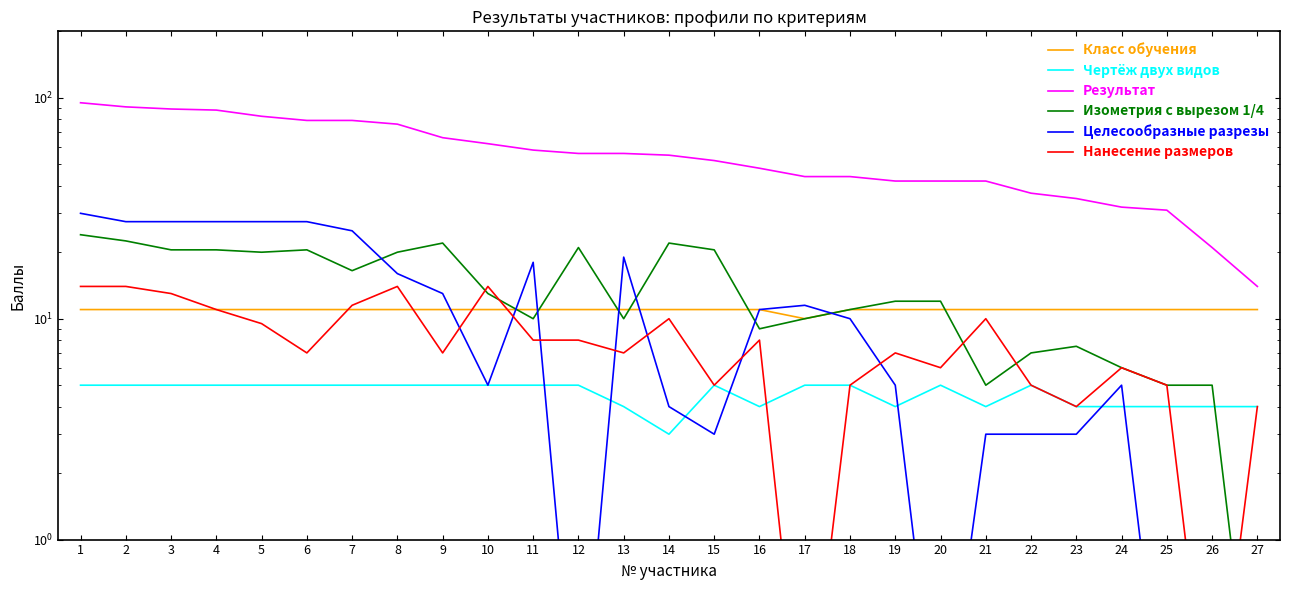

Reading left to right, list all the values displayed in this chart.

Класс обучения: 1=11.0	2=11.0	3=11.0	4=11.0	5=11.0	6=11.0	7=11.0	8=11.0	9=11.0	10=11.0	11=11.0	12=11.0	13=11.0	14=11.0	15=11.0	16=11.0	17=10.0	18=11.0	19=11.0	20=11.0	21=11.0	22=11.0	23=11.0	24=11.0	25=11.0	26=11.0	27=11.0
Чертёж двух видов: 1=5.0	2=5.0	3=5.0	4=5.0	5=5.0	6=5.0	7=5.0	8=5.0	9=5.0	10=5.0	11=5.0	12=5.0	13=4.0	14=3.0	15=5.0	16=4.0	17=5.0	18=5.0	19=4.0	20=5.0	21=4.0	22=5.0	23=4.0	24=4.0	25=4.0	26=4.0	27=4.0
Результат: 1=95.0	2=91.0	3=89.0	4=88.0	5=82.5	6=79.0	7=79.0	8=76.0	9=66.0	10=62.0	11=58.0	12=56.0	13=56.0	14=55.0	15=52.0	16=48.0	17=44.0	18=44.0	19=42.0	20=42.0	21=42.0	22=37.0	23=35.0	24=32.0	25=31.0	26=21.0	27=14.0
Изометрия с вырезом 1/4: 1=24.0	2=22.5	3=20.5	4=20.5	5=20.0	6=20.5	7=16.5	8=20.0	9=22.0	10=13.0	11=10.0	12=21.0	13=10.0	14=22.0	15=20.5	16=9.0	17=10.0	18=11.0	19=12.0	20=12.0	21=5.0	22=7.0	23=7.5	24=6.0	25=5.0	26=5.0	27=0.1
Целесообразные разрезы: 1=30.0	2=27.5	3=27.5	4=27.5	5=27.5	6=27.5	7=25.0	8=16.0	9=13.0	10=5.0	11=18.0	12=0.1	13=19.0	14=4.0	15=3.0	16=11.0	17=11.5	18=10.0	19=5.0	20=0.1	21=3.0	22=3.0	23=3.0	24=5.0	25=0.1	26=0.1	27=0.1
Нанесение размеров: 1=14.0	2=14.0	3=13.0	4=11.0	5=9.5	6=7.0	7=11.5	8=14.0	9=7.0	10=14.0	11=8.0	12=8.0	13=7.0	14=10.0	15=5.0	16=8.0	17=0.1	18=5.0	19=7.0	20=6.0	21=10.0	22=5.0	23=4.0	24=6.0	25=5.0	26=0.1	27=4.0